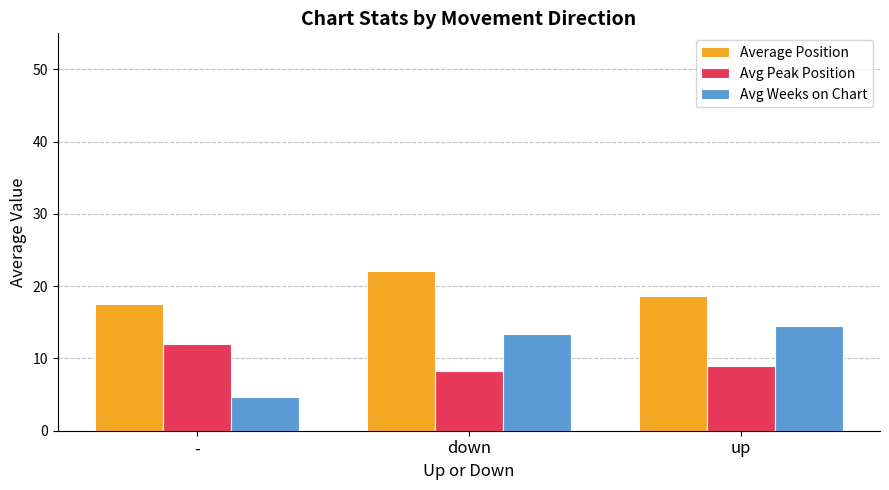

Between - and up, which series saw the biggest shift?

Avg Weeks on Chart